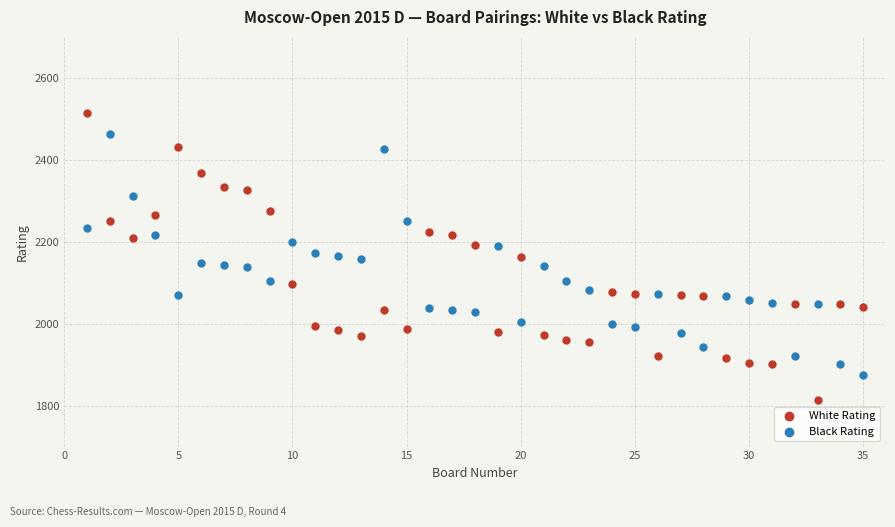

Which series has the widest spread of Y values?

White Rating